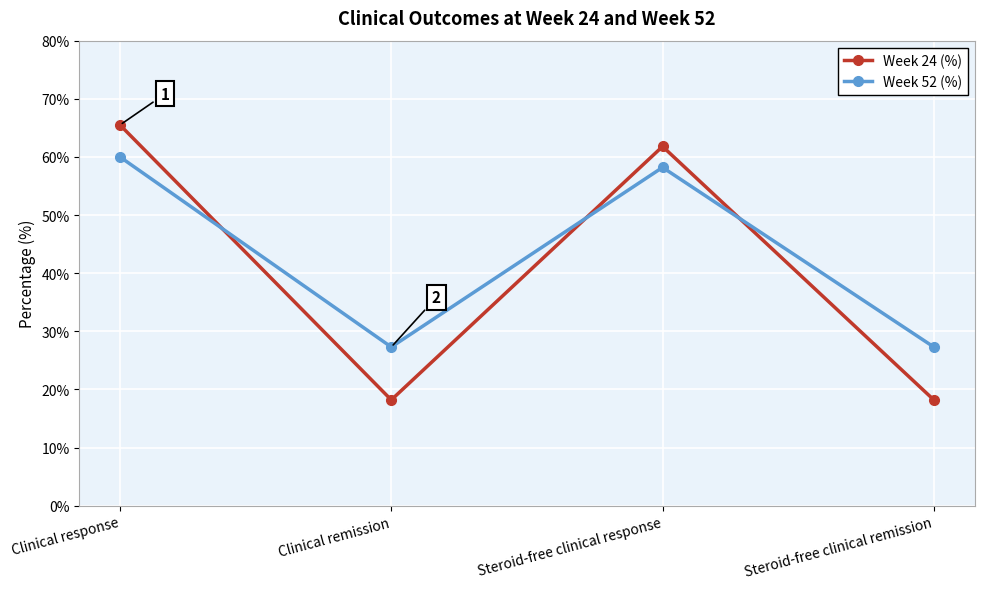

What is the total value across all series at Clinical remission?

45.5